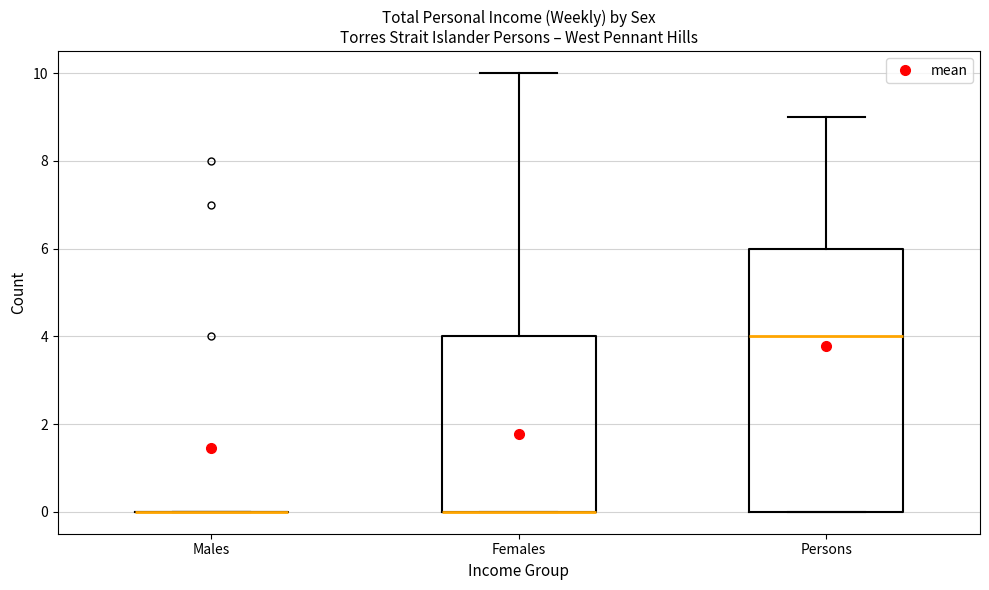

Reading left to right, read every box against the y-axis: the position of its median line, the range the box covers, and the ends of its whiskers. The values are not printed on the chart, so give them approximately, as read against the axis.

Males: box collapsed to a line at 0, whiskers 0 to 0
Females: median 0 (drawn on the box's lower edge), box 0 to 4, whiskers 0 to 10
Persons: median 4, box 0 to 6, whiskers 0 to 9